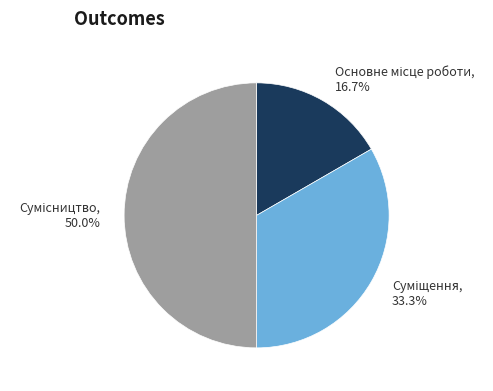

What is the change in value from Основне місце роботи to Сумісництво?

+2